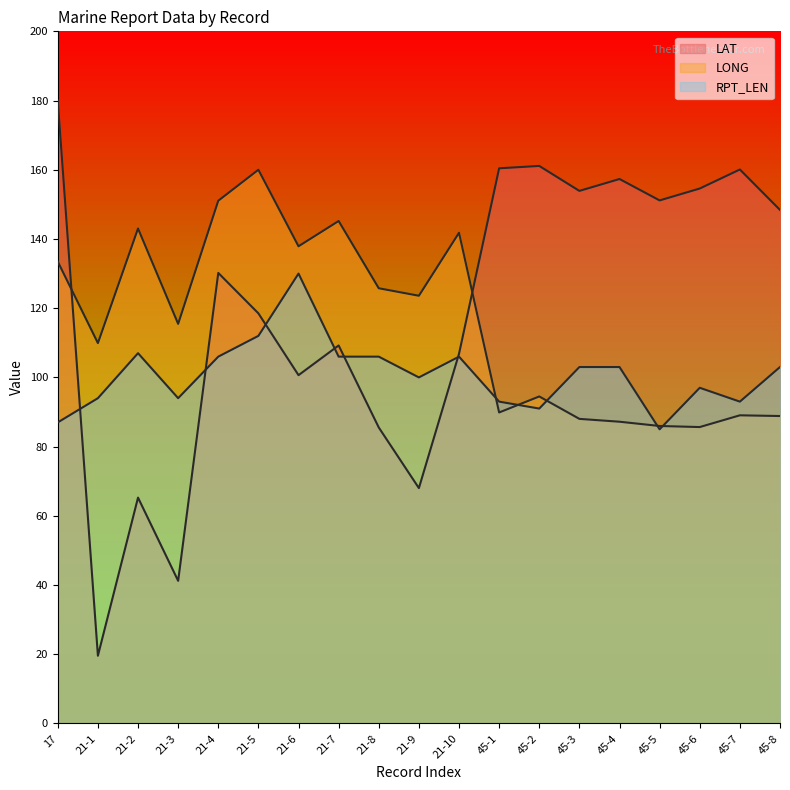

At how many categories does at least one series exceed 164?

1